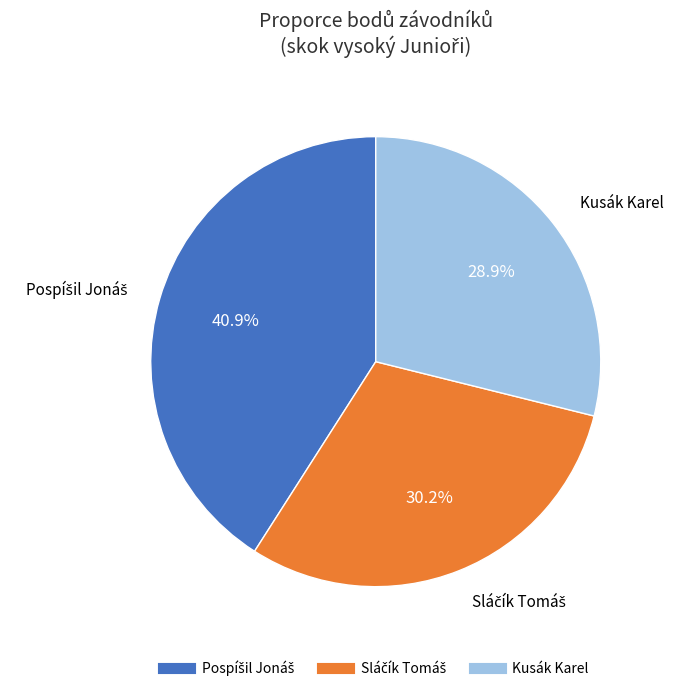

Which category has the smallest portion of the pie?

Kusák Karel